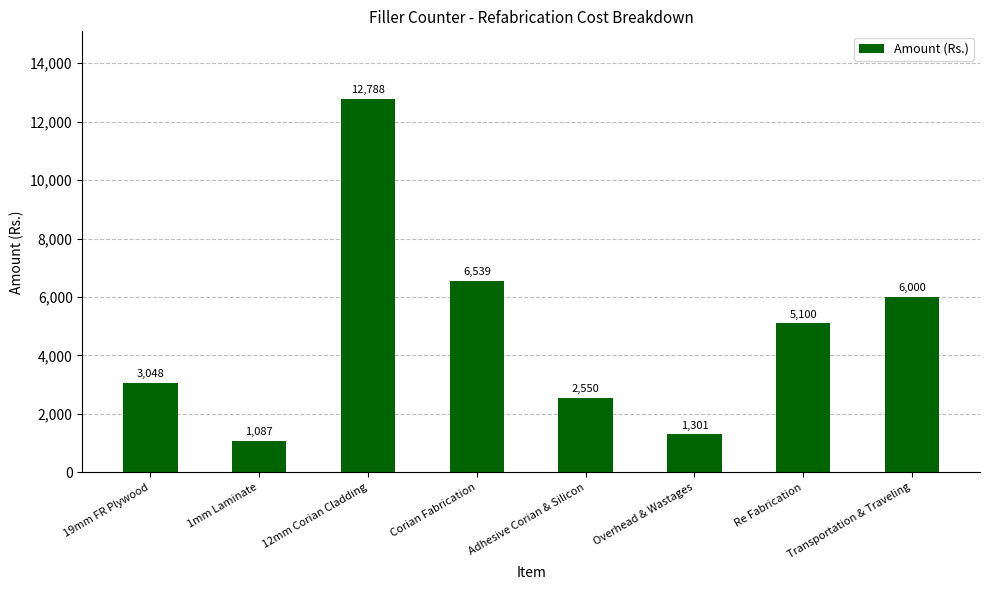

What is the average value?

4801.6